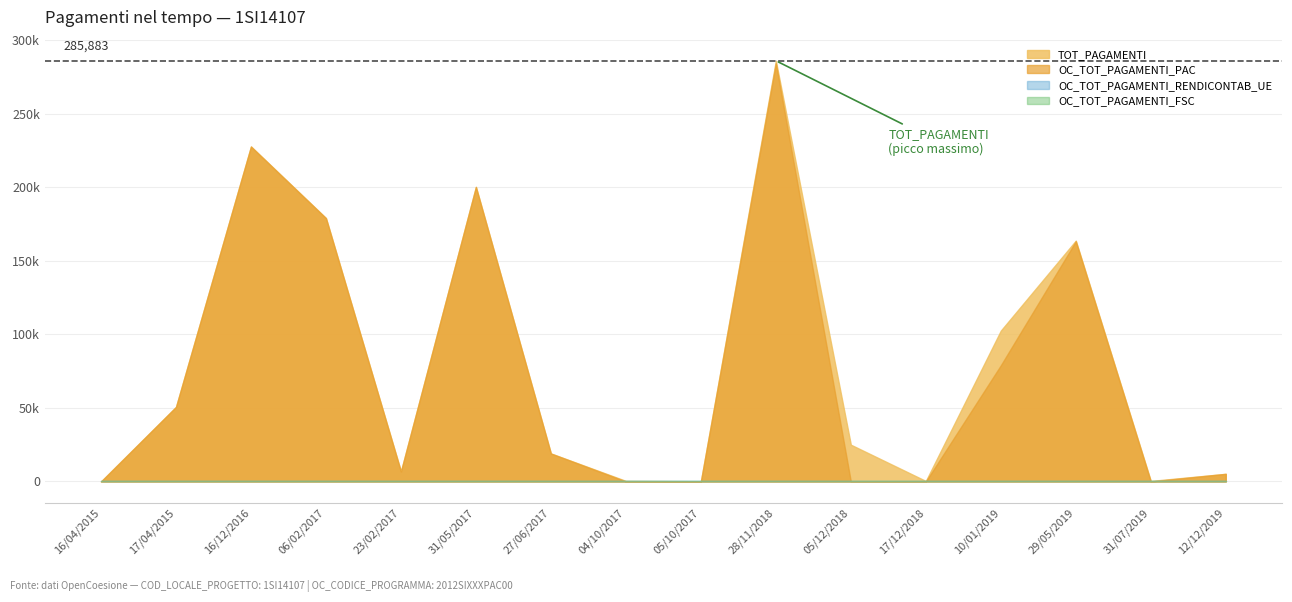

Is it true that OC_TOT_PAGAMENTI_FSC equals 0.0 at 31/05/2017?

True